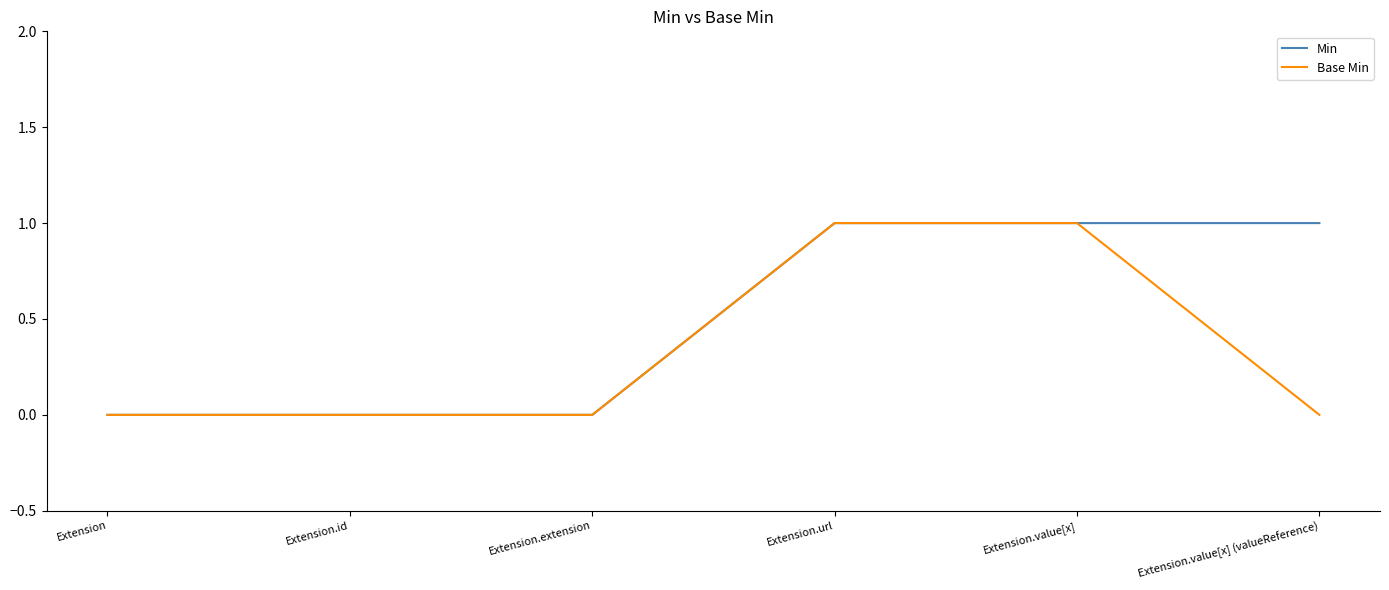

Reading left to right, what are all the values shown in this chart?

Min: Extension=0	Extension.id=0	Extension.extension=0	Extension.url=1	Extension.value[x]=1	Extension.value[x] (valueReference)=1
Base Min: Extension=0	Extension.id=0	Extension.extension=0	Extension.url=1	Extension.value[x]=1	Extension.value[x] (valueReference)=0